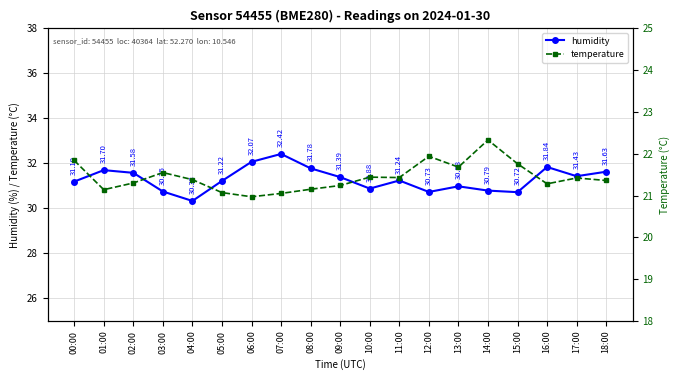

In temperature, how many points are higher than both neighbors (excluding endpoints)?

5